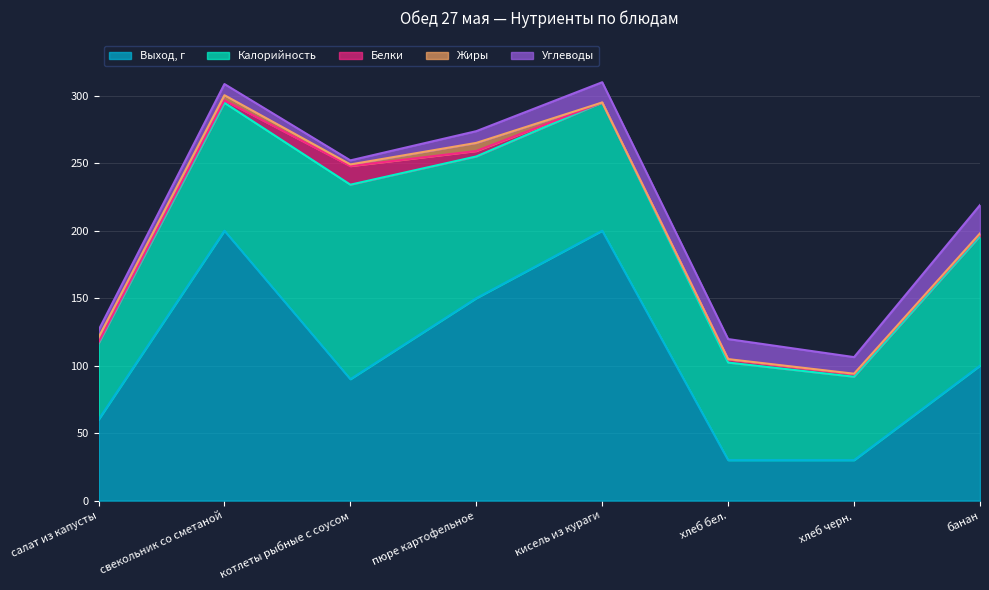

What is the label of the 2nd point from the left?

свекольник со сметаной